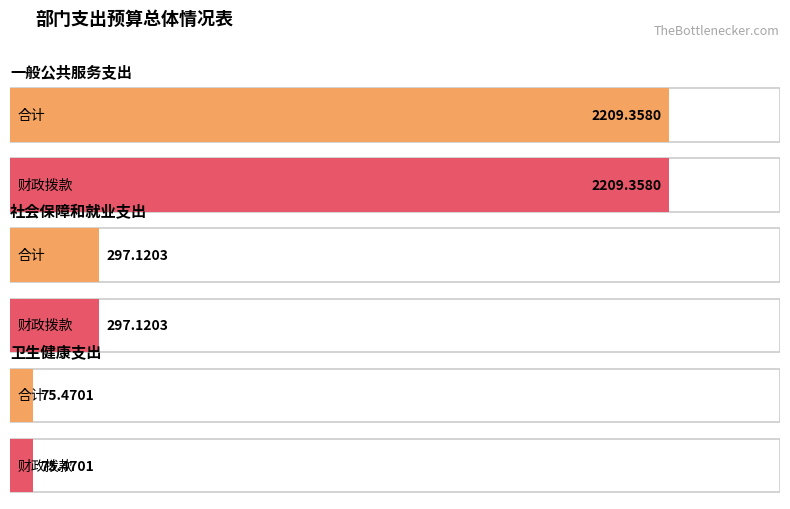

What is the difference between the maximum and minimum values in the 财政拨款 series?

2133.9